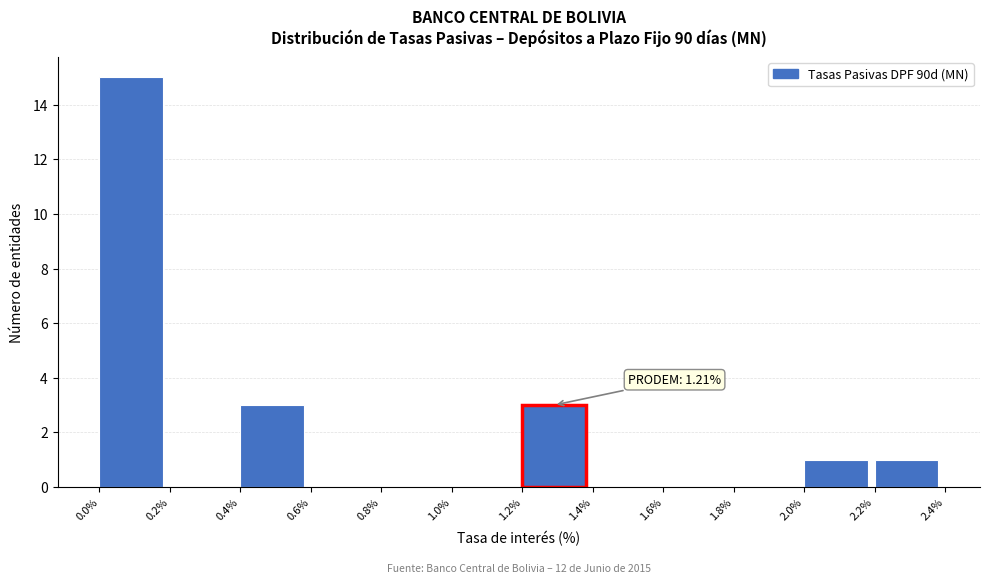

Over which range of the x-axis is the bar tallest?

0.0% to 0.2%